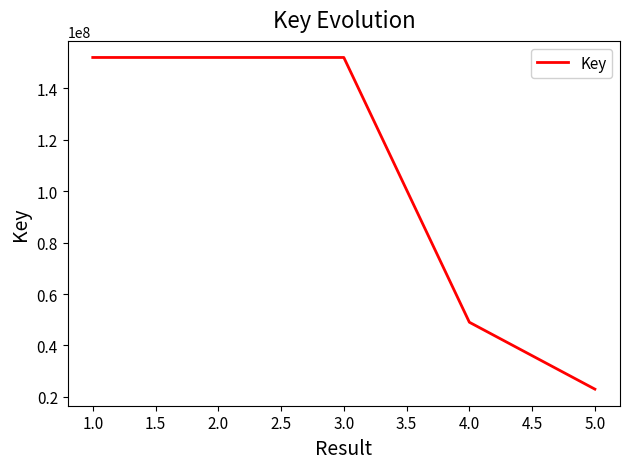

What is the sum of the values at 4.0 and 1.0?

201091440